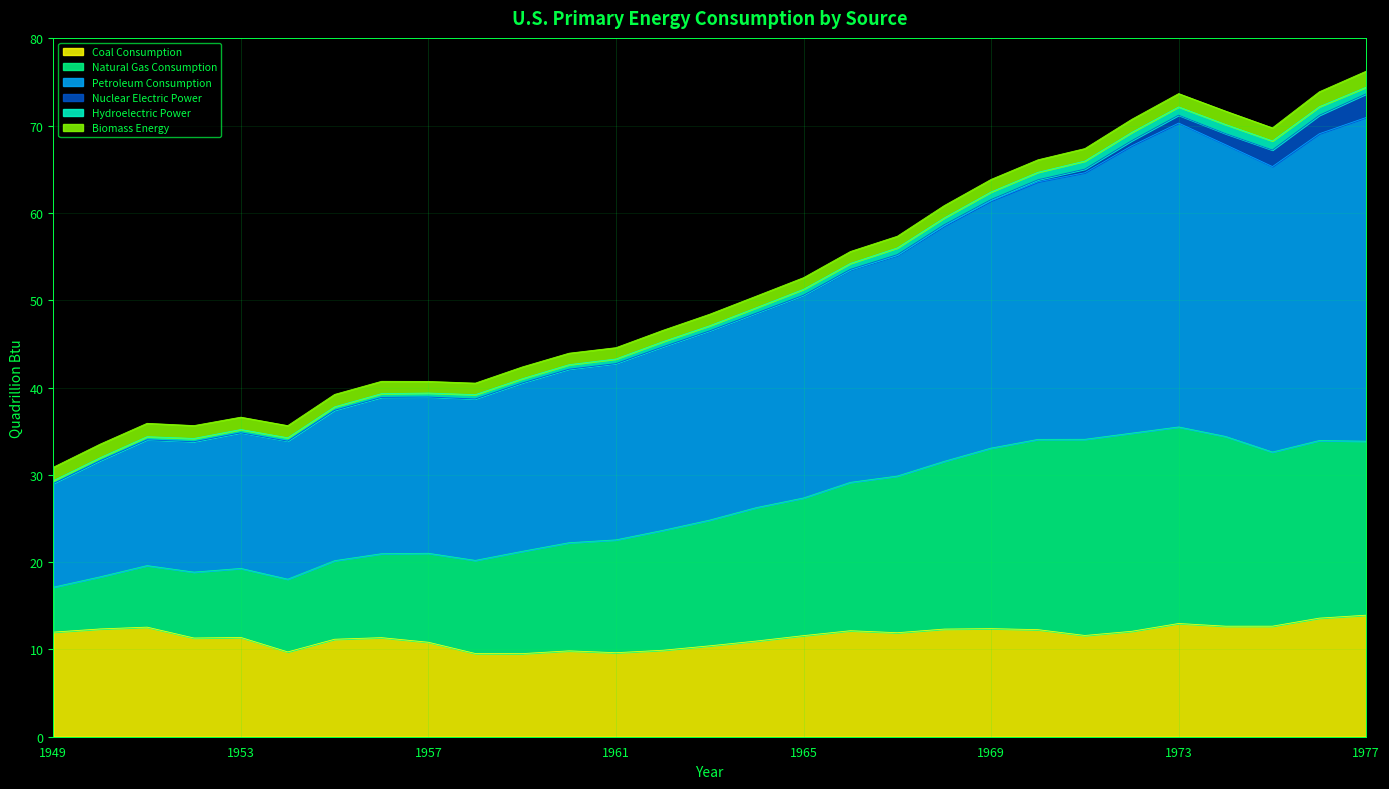

Is it true that Natural Gas Consumption equals 18.7 at 1973?

False